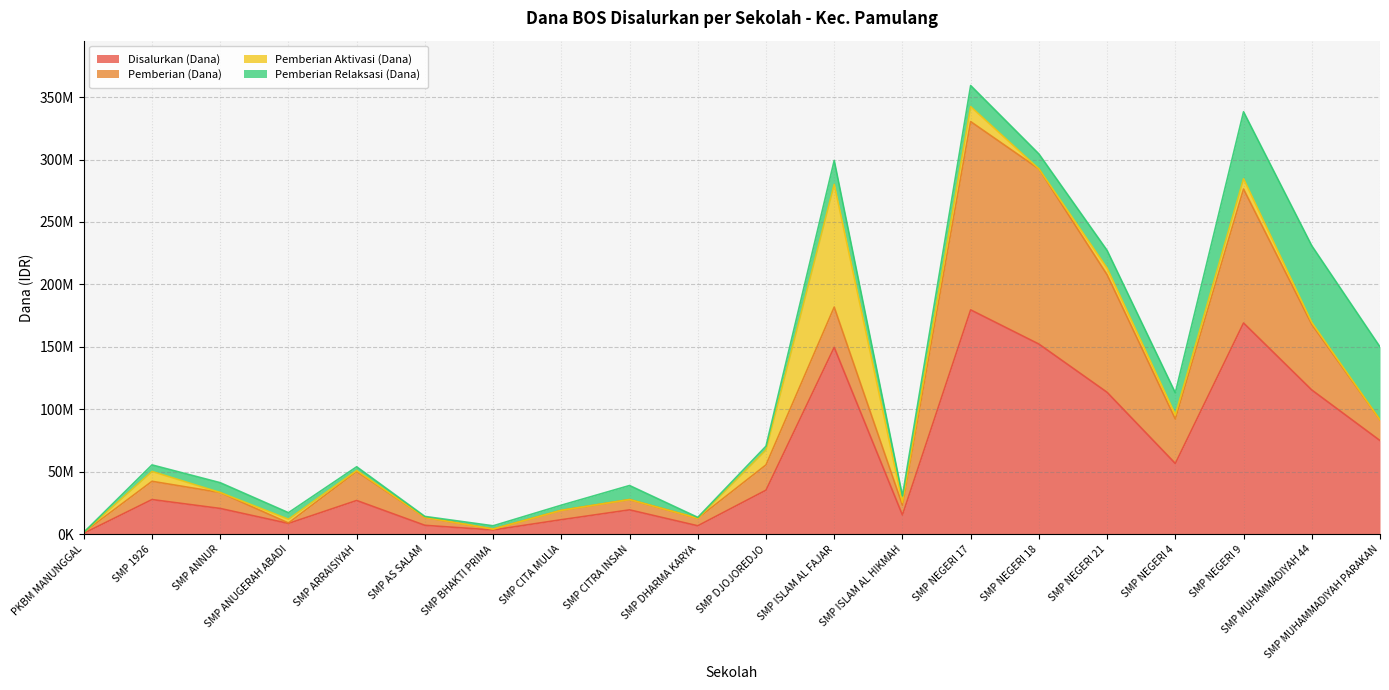

True or false: Pemberian Relaksasi (Dana) and Pemberian Aktivasi (Dana) intersect in this chart.

True